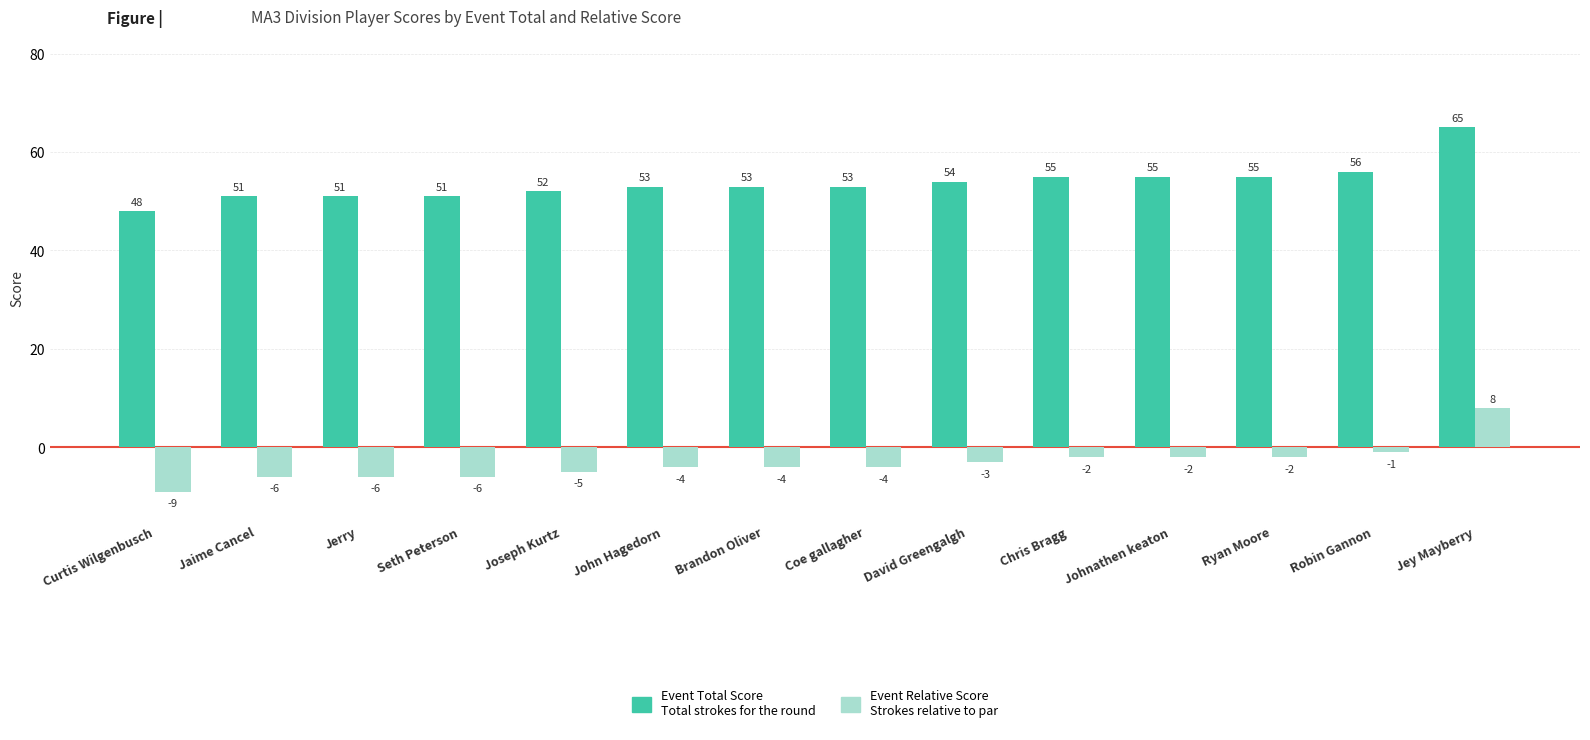

At which category is the sum across all series the highest?

Jey Mayberry